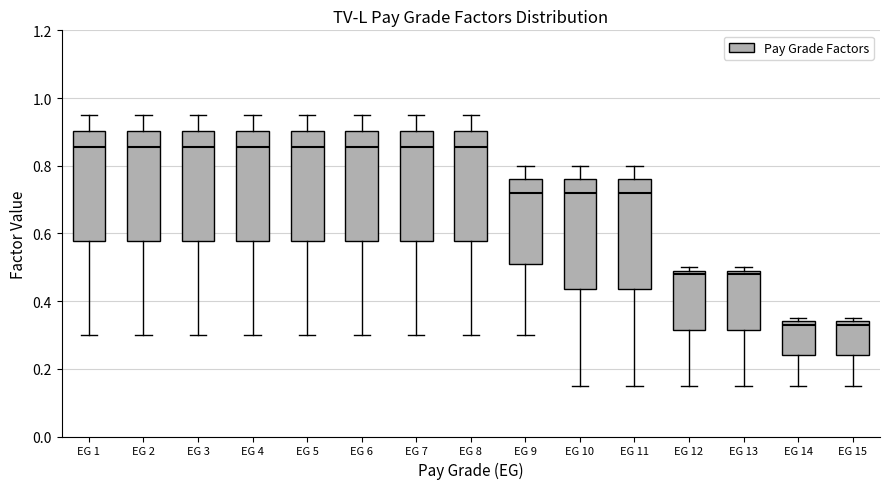

Where does the upper whisker of the box for EG 7 end on the y-axis? The values are not printed on the chart, so give them approximately, as read against the axis.

0.96